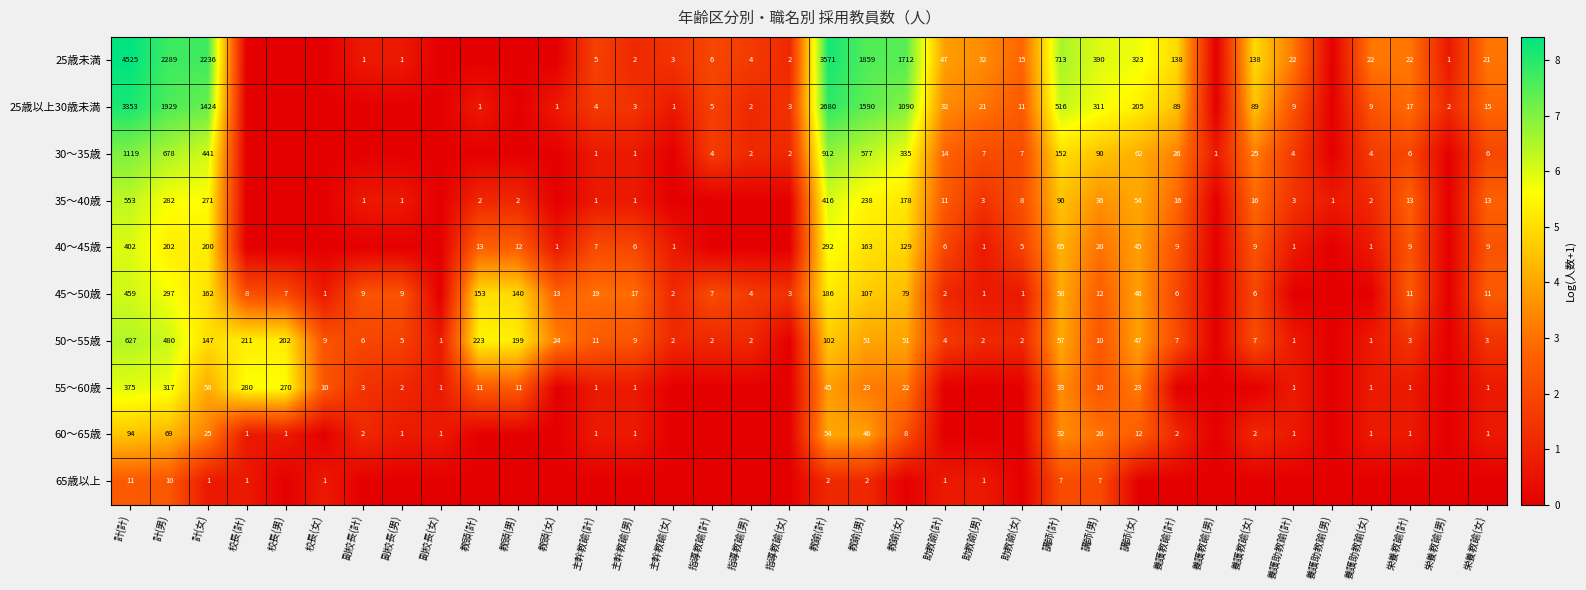

The 25歳以上30歳未満 series shows 4 at 栄養教諭(計). True or false?

False